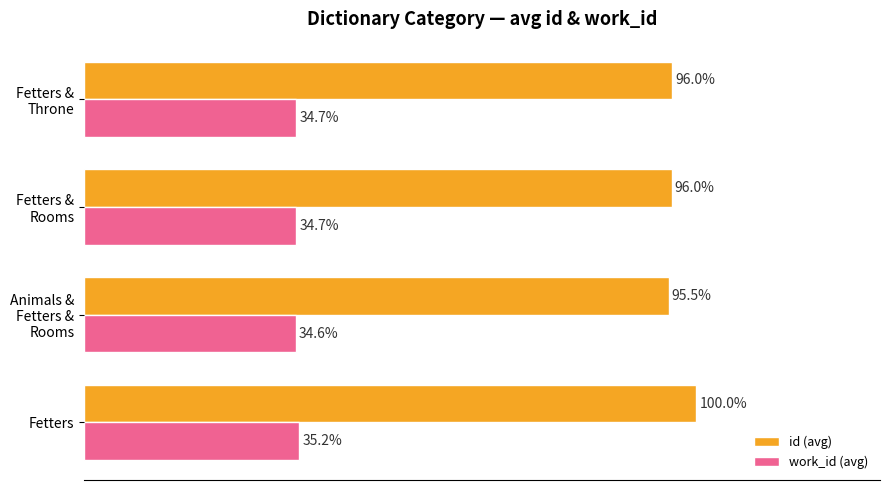

At which category is the sum across all series the highest?

Fetters